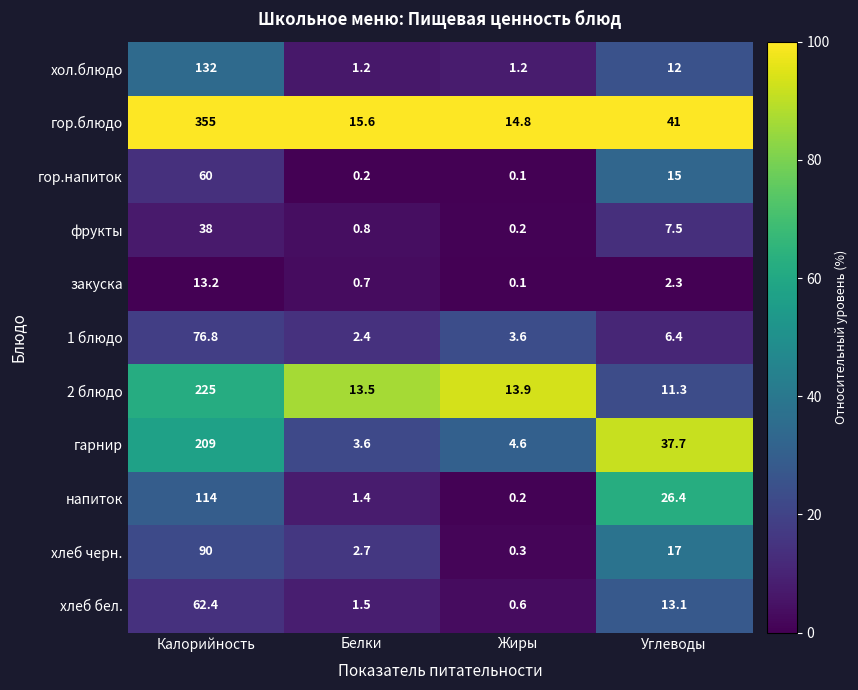

Where does the напиток series first go above 26?

Калорийность